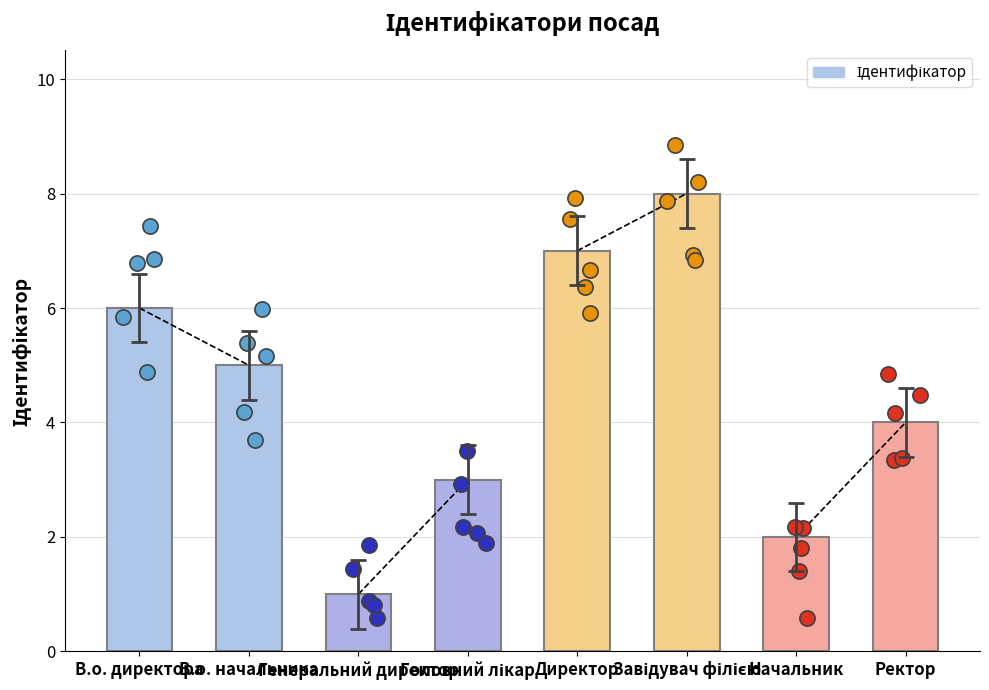

Approximately how many times larger is the value at Головний лікар compared to Директор?

0.4